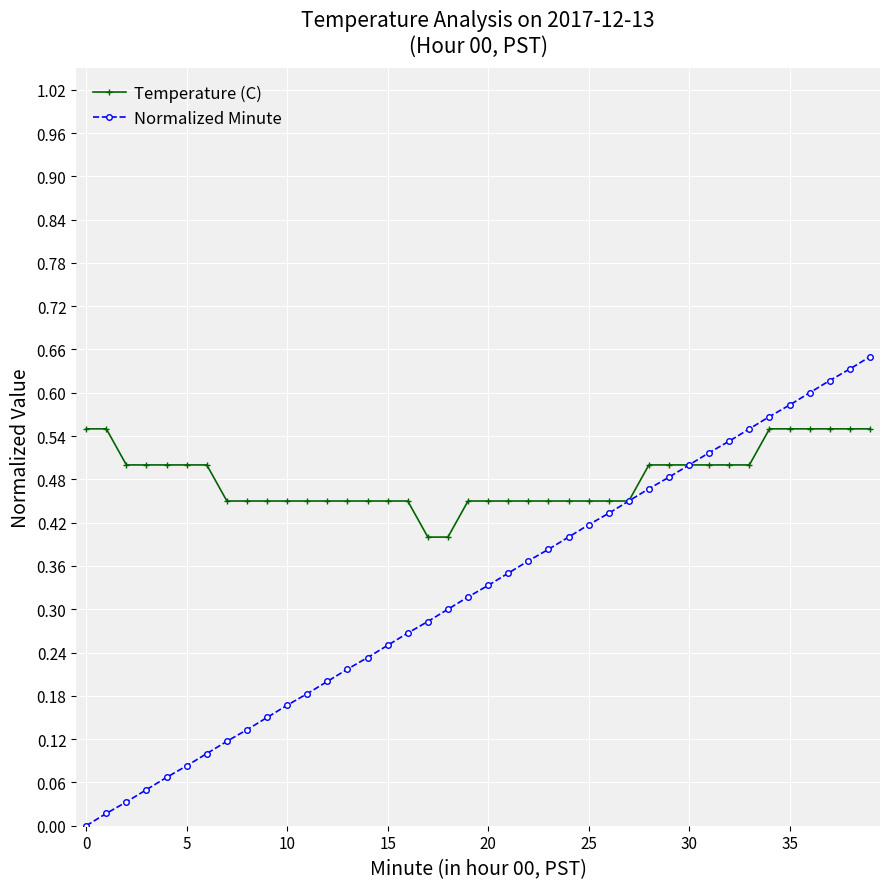

Which series has the largest range (max minus min)?

Normalized Minute